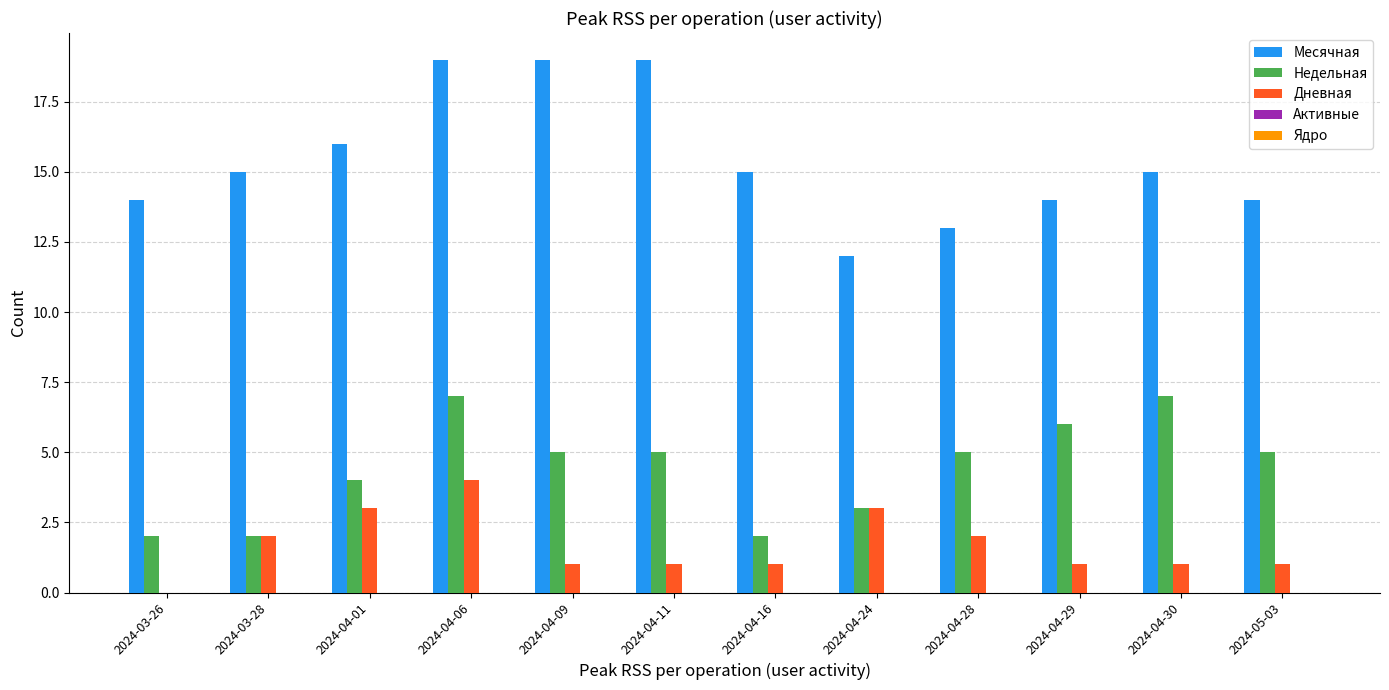

The Месячная series shows 19 at 2024-04-11. True or false?

True